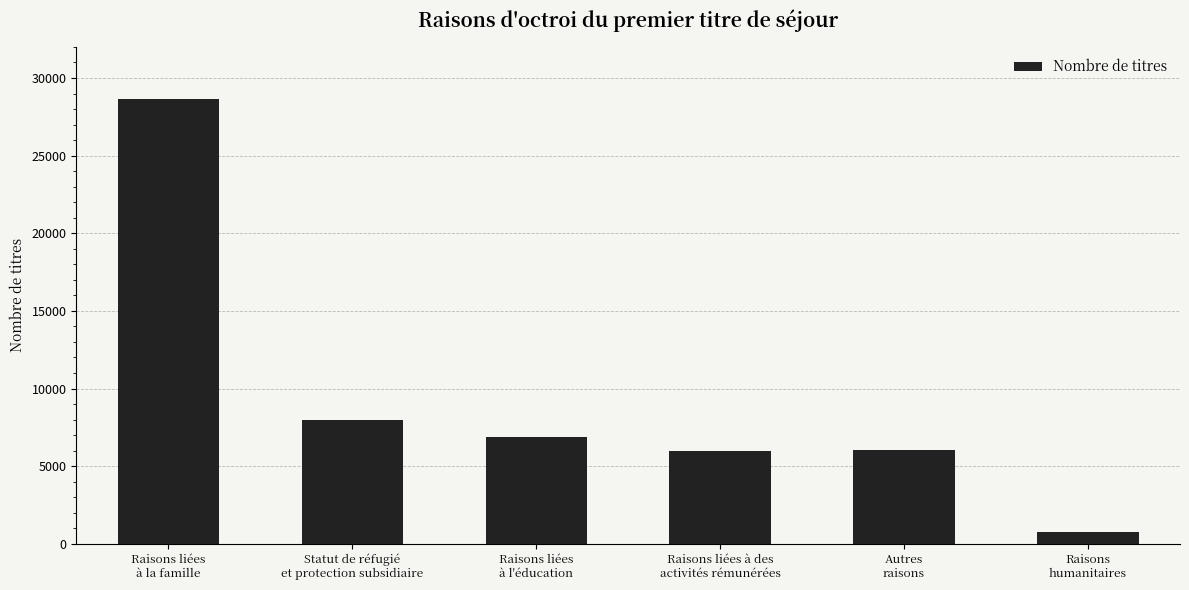

At which label does the data first exceed 6896?

Raisons liées
à la famille